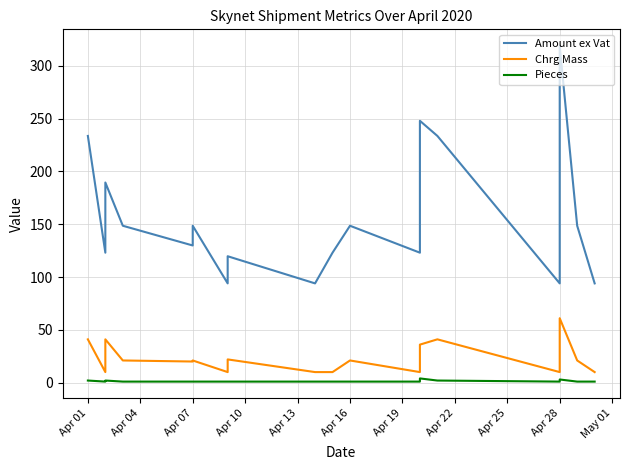

What is the difference between the maximum and minimum values in the Pieces series?

3.0